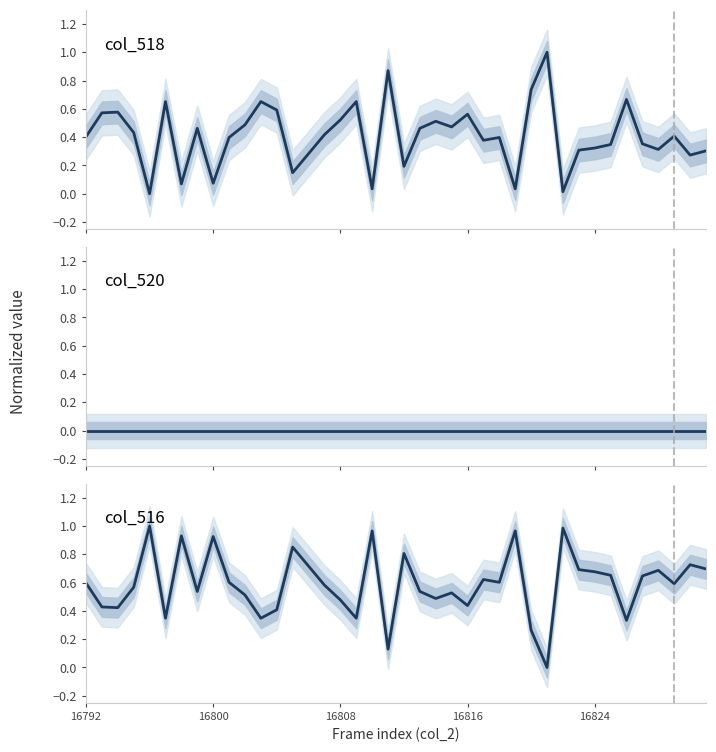

Reading left to right, transcribe all the data shown in this chart.

col_518: 0.4	0.6	0.6	0.4	0.0	0.7	0.1	0.5	0.1	0.4	0.5	0.7	0.6	0.1	0.3	0.4	0.5	0.7	0.0	0.9	0.2	0.5	0.5	0.5	0.6	0.4	0.4	0.0	0.7	1.0	0.0	0.3	0.3	0.3	0.7	0.4	0.3	0.4	0.3	0.3
col_520: 0.0	0.0	0.0	0.0	0.0	0.0	0.0	0.0	0.0	0.0	0.0	0.0	0.0	0.0	0.0	0.0	0.0	0.0	0.0	0.0	0.0	0.0	0.0	0.0	0.0	0.0	0.0	0.0	0.0	0.0	0.0	0.0	0.0	0.0	0.0	0.0	0.0	0.0	0.0	0.0
col_516: 0.6	0.4	0.4	0.6	1.0	0.3	0.9	0.5	0.9	0.6	0.5	0.3	0.4	0.9	0.7	0.6	0.5	0.3	1.0	0.1	0.8	0.5	0.5	0.5	0.4	0.6	0.6	1.0	0.3	0.0	1.0	0.7	0.7	0.7	0.3	0.6	0.7	0.6	0.7	0.7